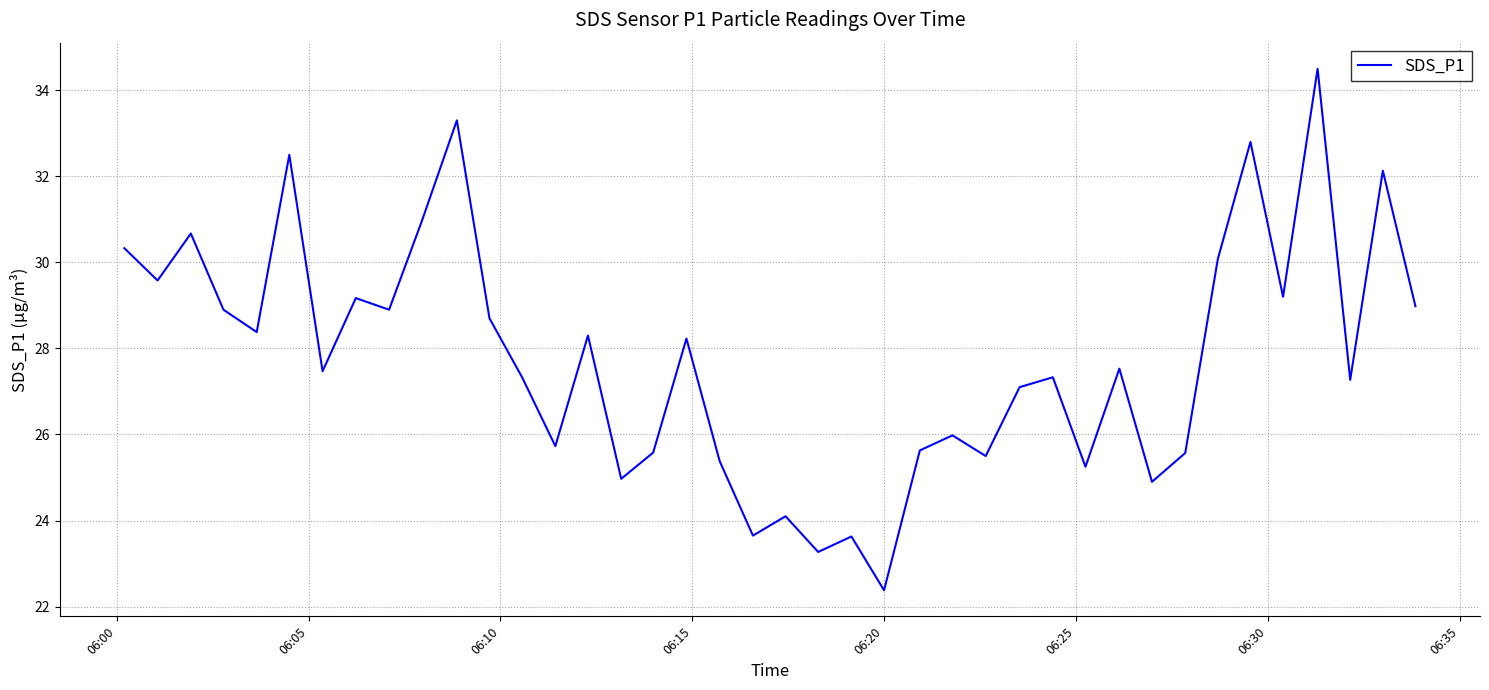

What is the difference between the maximum and minimum values?

12.1